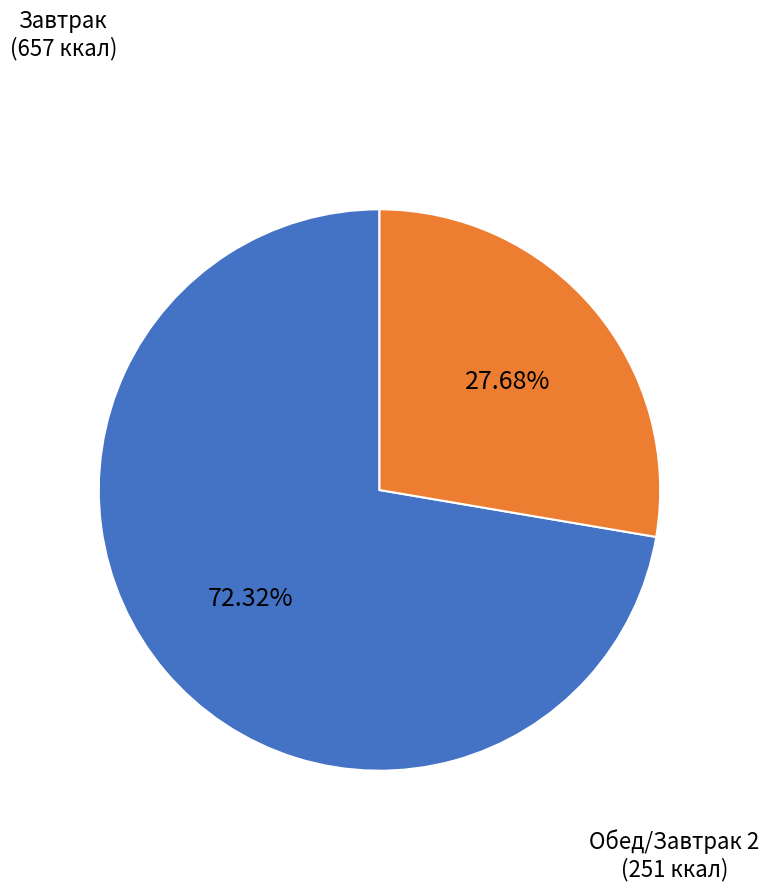

To the nearest percent, what is the difference between the largest and smallest slice percentages?

45%